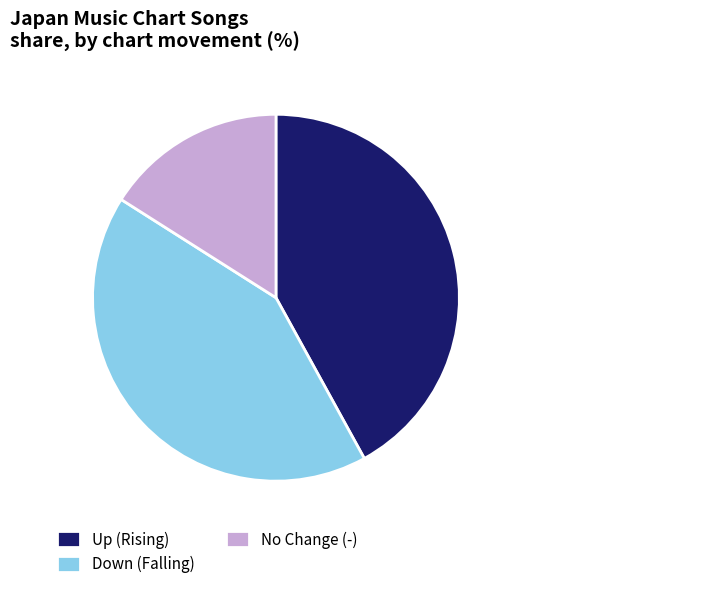

Is the sum of Up (Rising) and Down (Falling) greater than half?

Yes